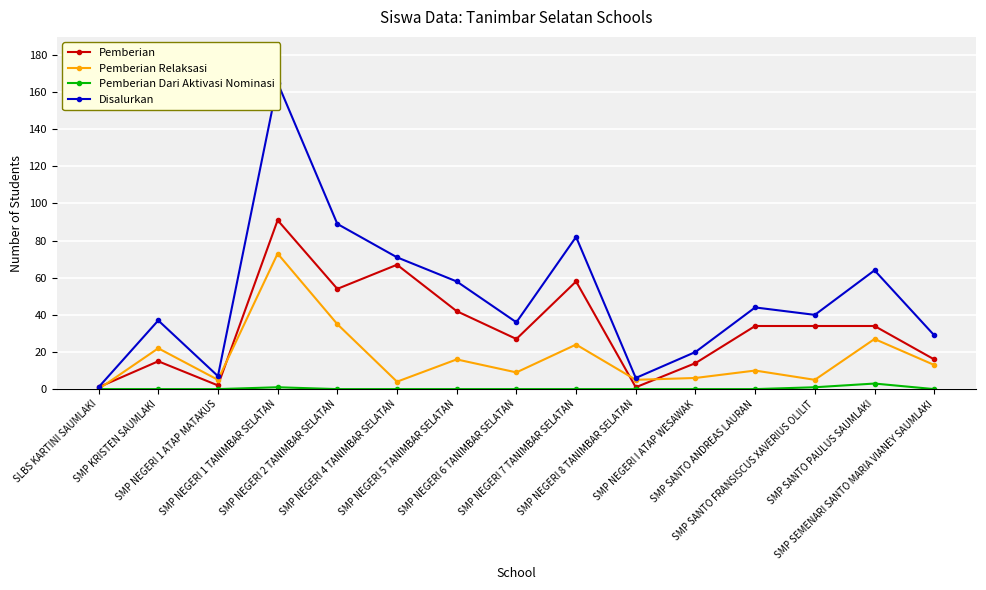

Reading left to right, extract all data points from this chart.

Pemberian: 1	15	2	91	54	67	42	27	58	1	14	34	34	34	16
Pemberian Relaksasi: 0	22	5	73	35	4	16	9	24	5	6	10	5	27	13
Pemberian Dari Aktivasi Nominasi: 0	0	0	1	0	0	0	0	0	0	0	0	1	3	0
Disalurkan: 1	37	7	165	89	71	58	36	82	6	20	44	40	64	29